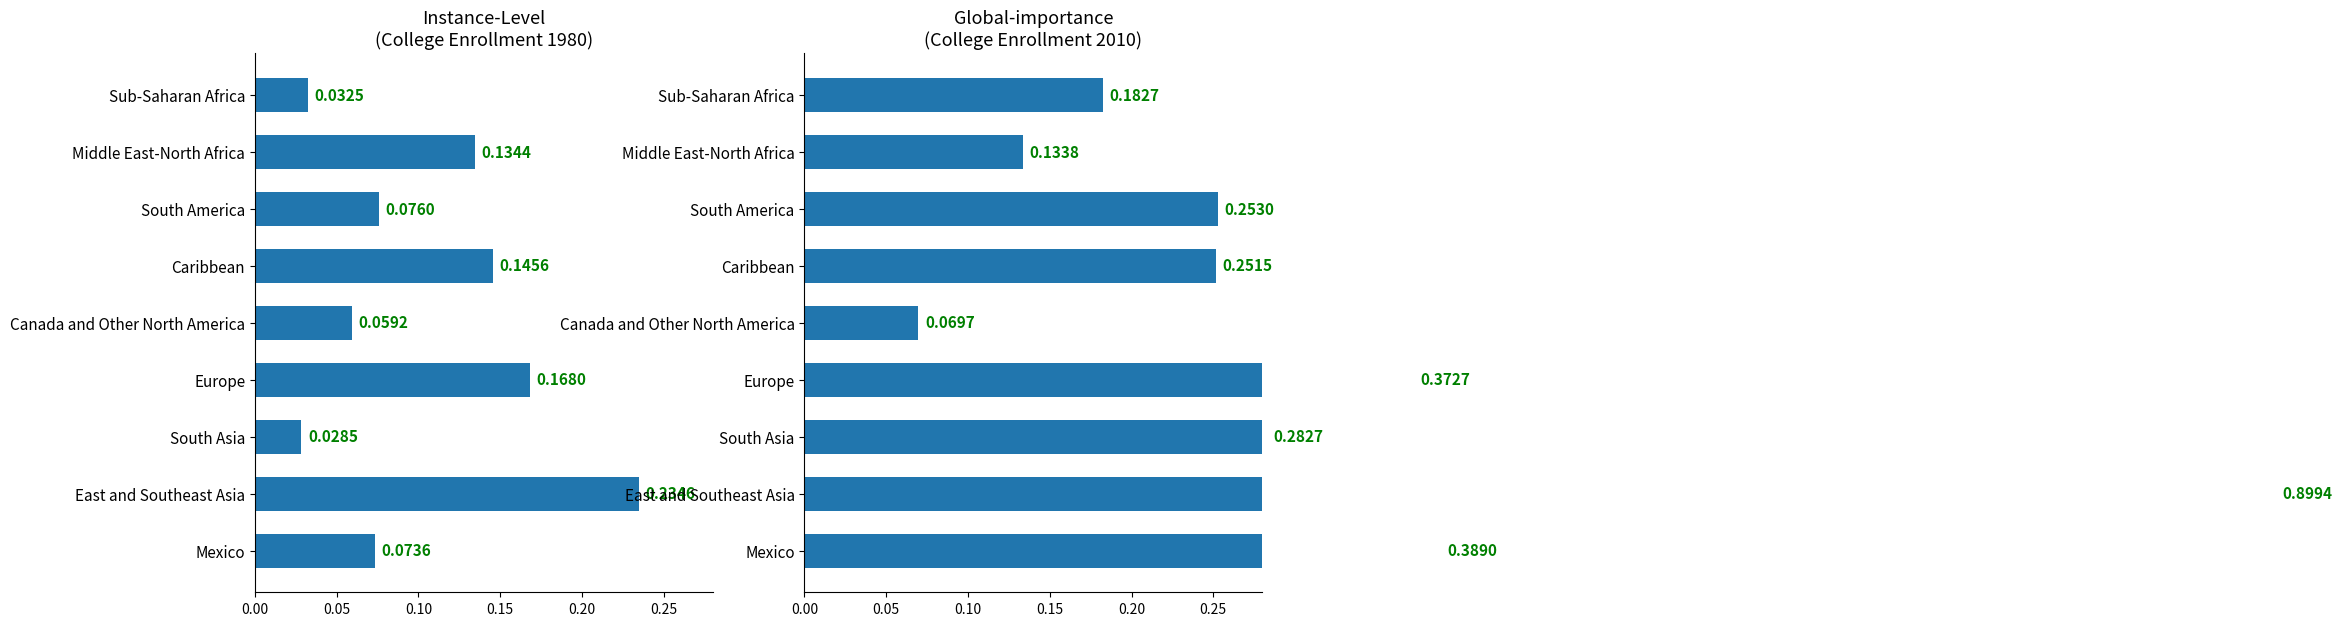

List the labels in order of 1980 value, smallest first.

South Asia, Sub-Saharan Africa, Canada and Other North America, Mexico, South America, Middle East-North Africa, Caribbean, Europe, East and Southeast Asia